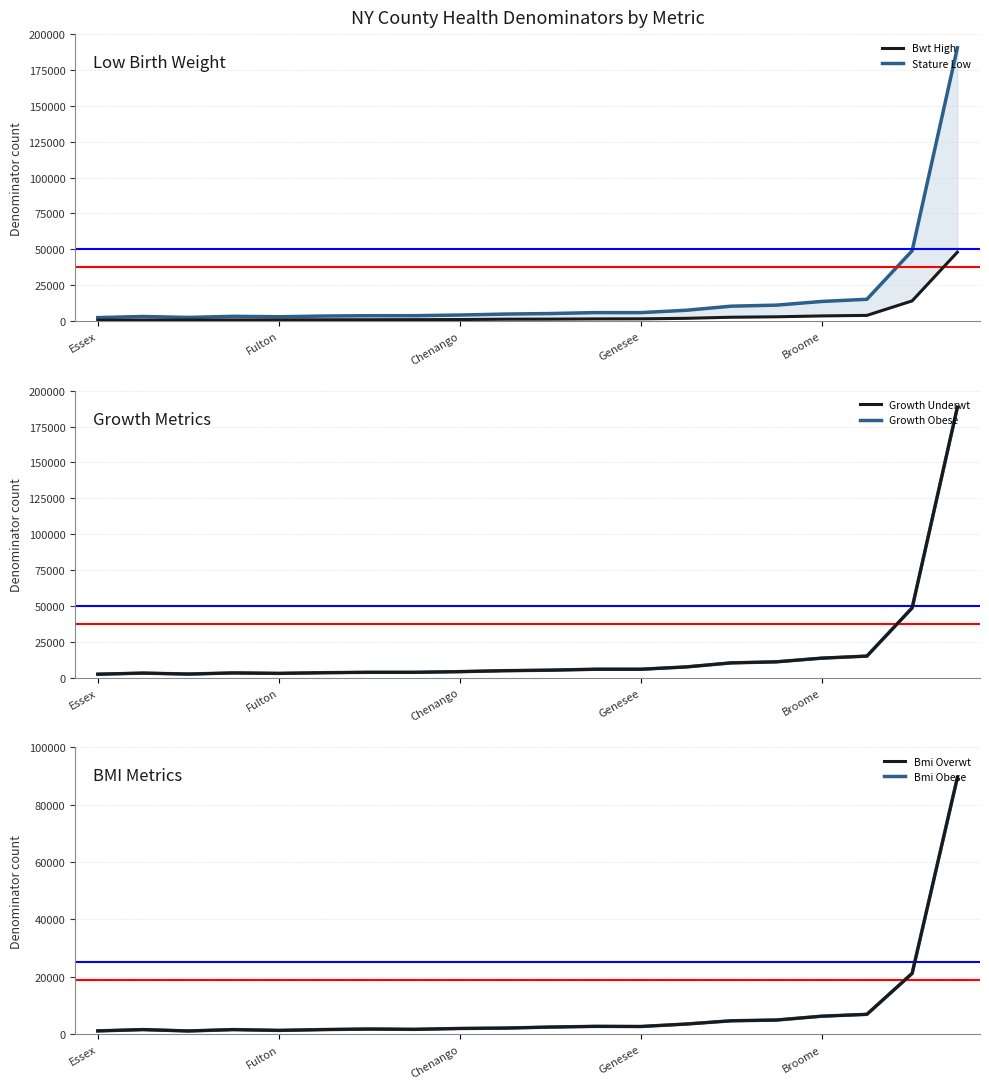

Is this an area chart (filled region under the line)?

No